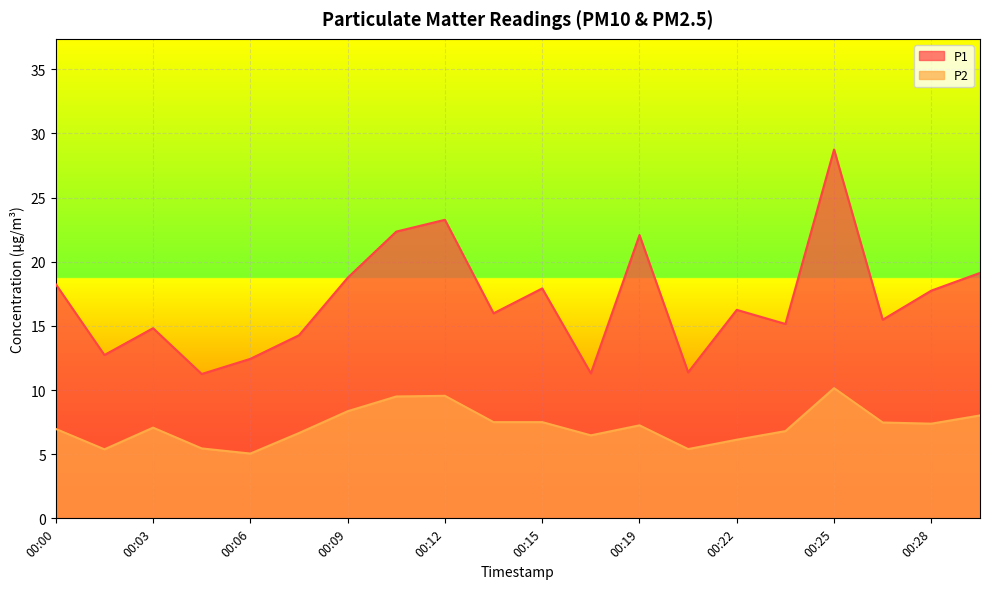

Reading left to right, transcribe all the data shown in this chart.

P1: 00:00=18.2	00:01=12.7	00:03=14.8	00:04=11.2	00:06=12.4	00:08=14.3	00:09=18.8	00:11=22.4	00:12=23.3	00:14=16.0	00:15=17.9	00:17=11.3	00:19=22.1	00:20=11.4	00:22=16.2	00:23=15.2	00:25=28.8	00:26=15.5	00:28=17.8	00:29=19.1
P2: 00:00=7.0	00:01=5.4	00:03=7.1	00:04=5.5	00:06=5.0	00:08=6.7	00:09=8.3	00:11=9.5	00:12=9.6	00:14=7.5	00:15=7.5	00:17=6.5	00:19=7.2	00:20=5.4	00:22=6.1	00:23=6.8	00:25=10.2	00:26=7.5	00:28=7.4	00:29=8.0